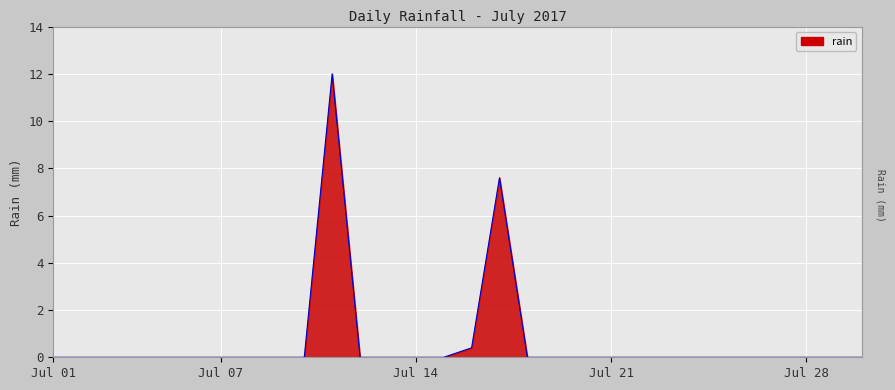

What is the difference between the maximum and minimum values?

12.0